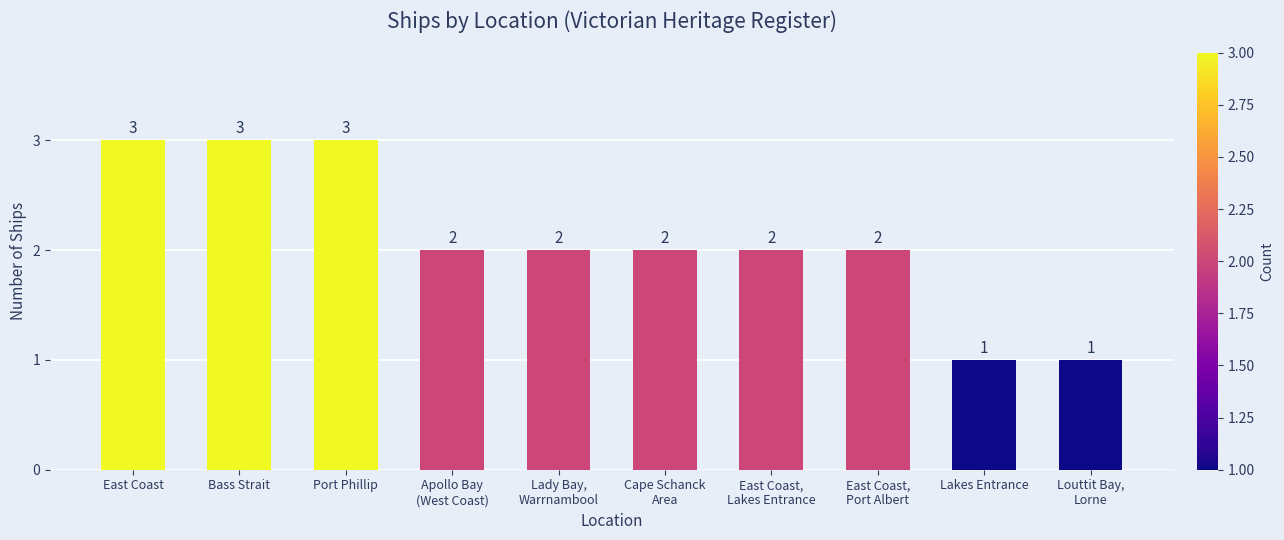

What is the difference between the maximum and minimum values?

2